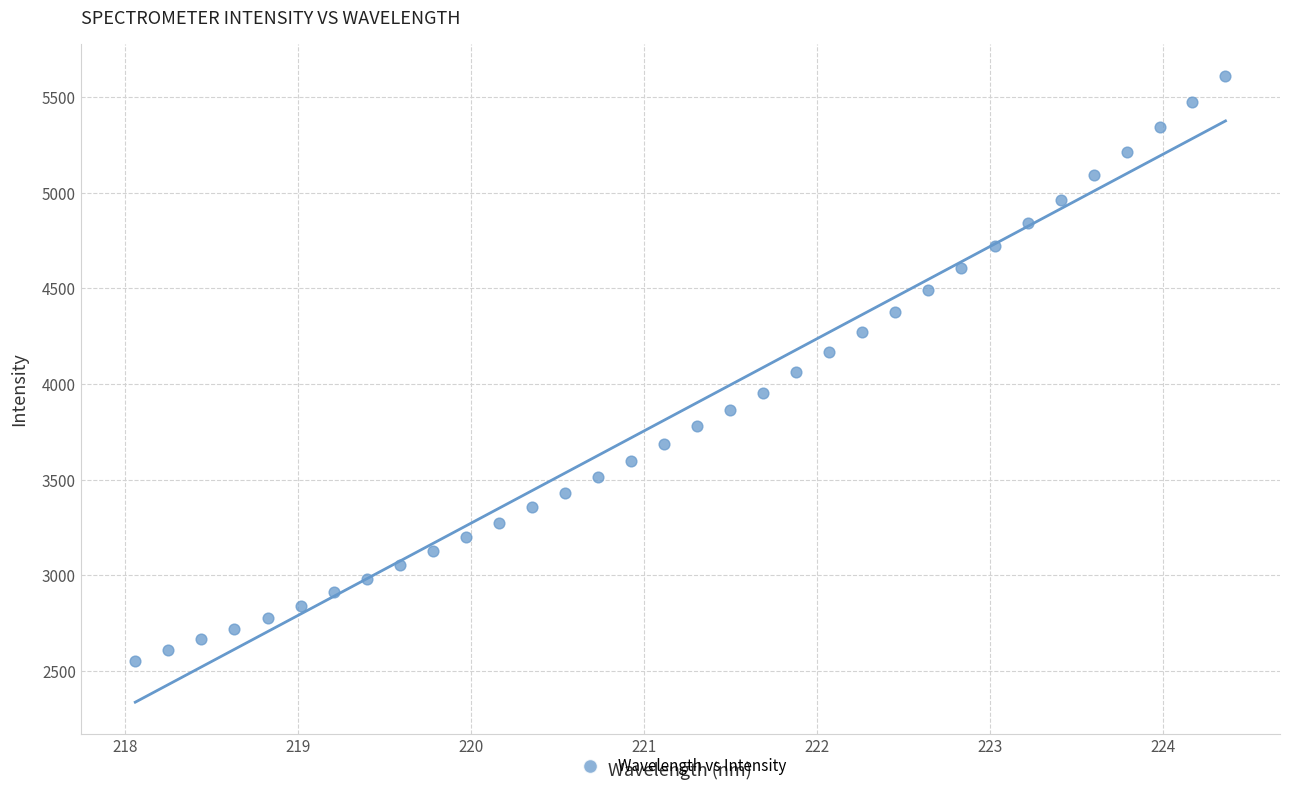

What is the range of Y values (max minus min)?

3058.3